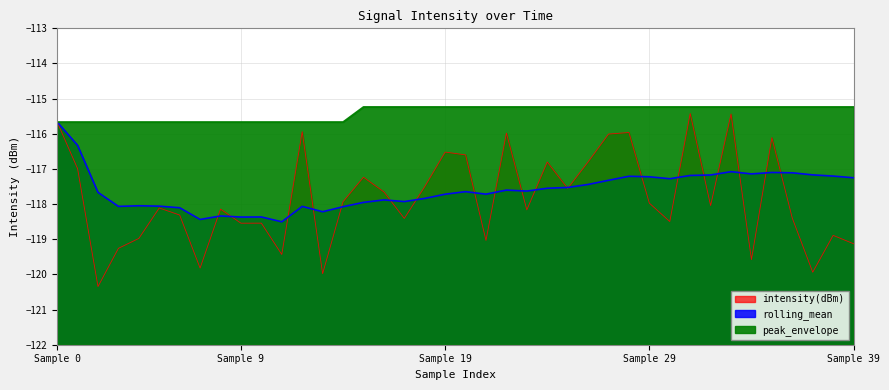

Which series has the widest spread of values?

intensity(dBm)